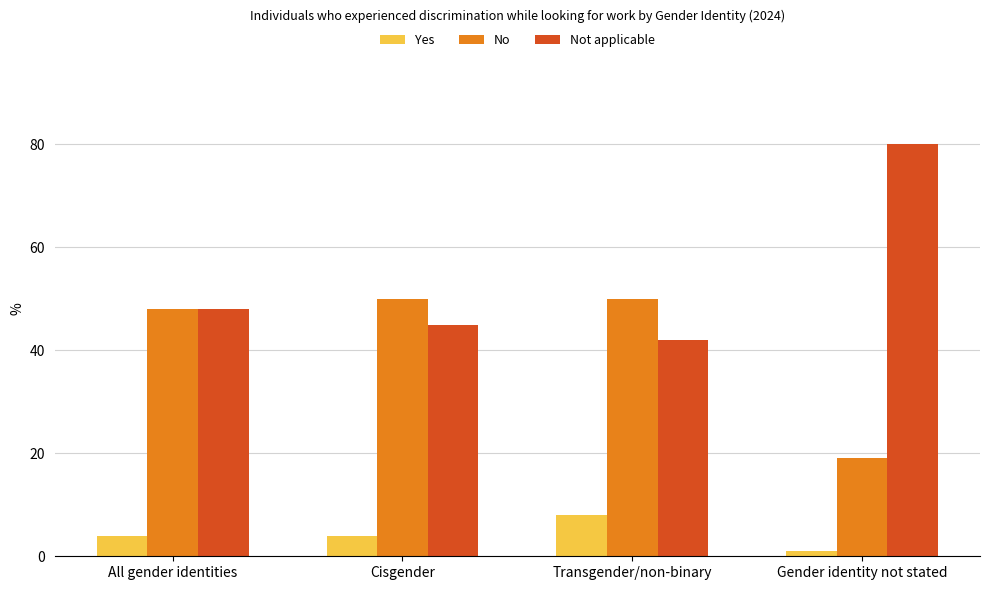

Which label corresponds to the largest value in the chart?

Gender identity not stated